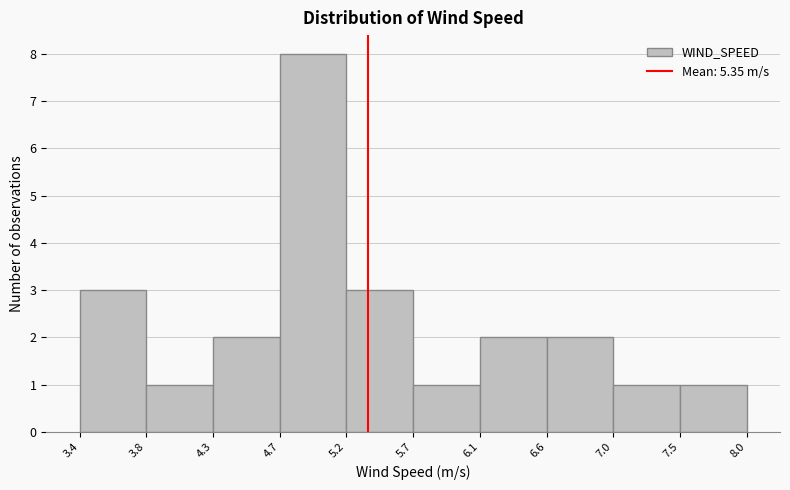

How tall is the bar that spans 7.5 to 8.0 on the x-axis? The values are not printed on the chart, so give them approximately, as read against the axis.

1